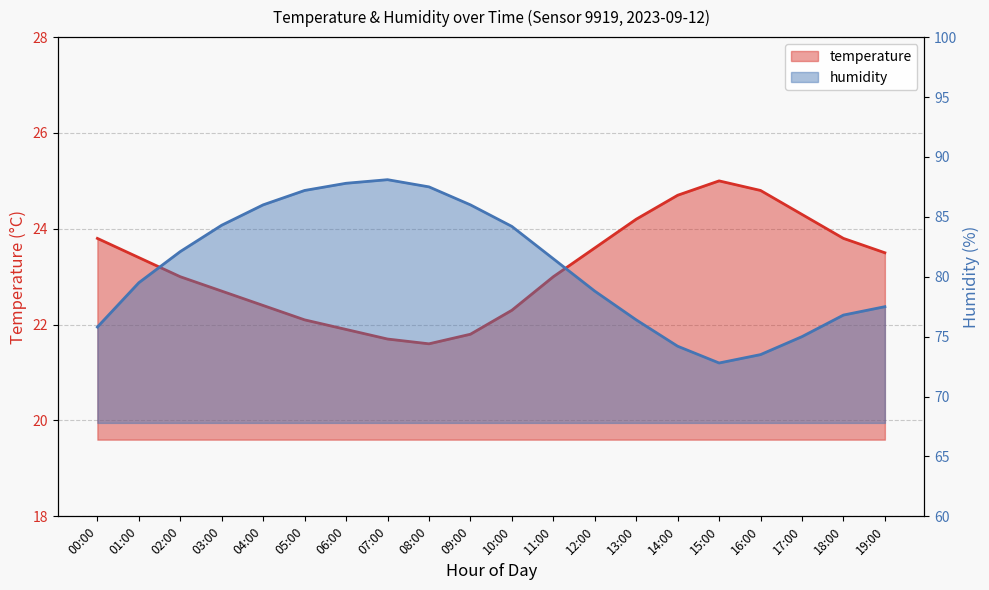

What is the sum of all humidity values?

1615.0